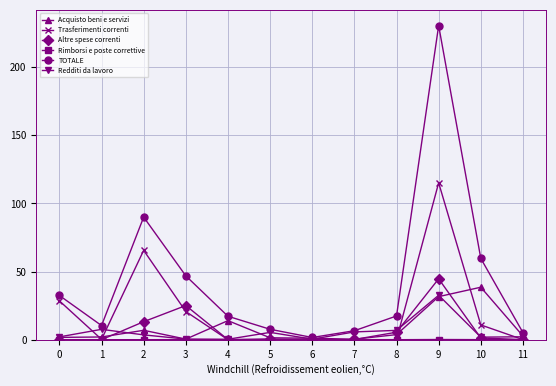

What is the sum of all Altre spese correnti values?

90648786.3